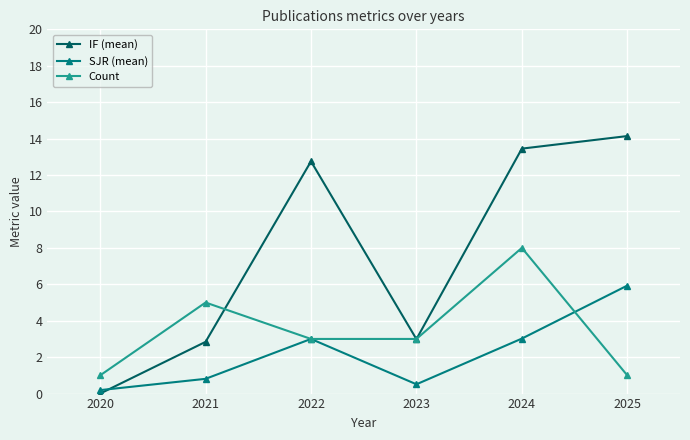

What is the value of the Count point at the 4th from the left?

3.0